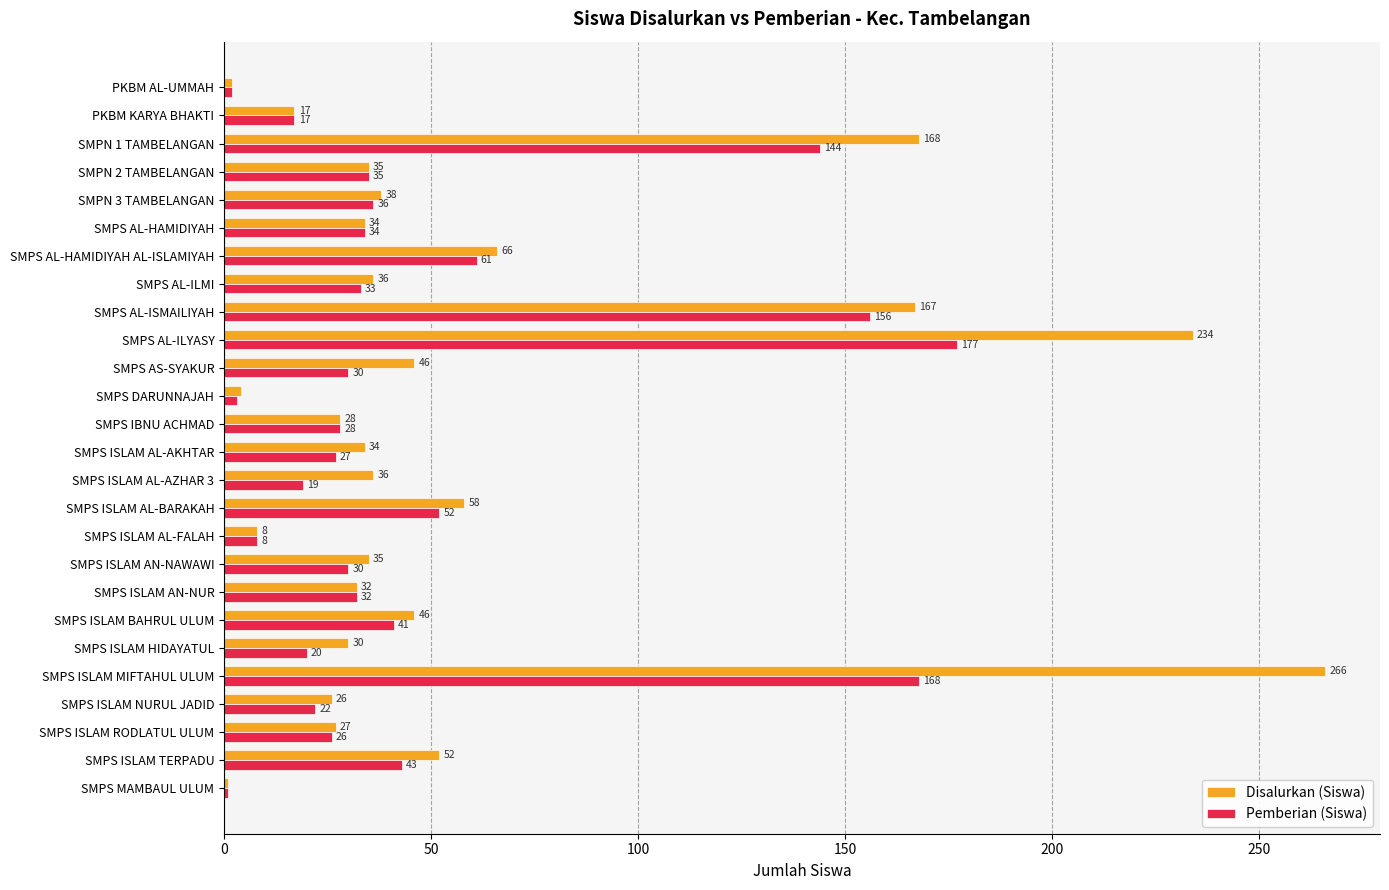

The Disalurkan (Siswa) series shows 8 at SMPS ISLAM AL-FALAH. True or false?

True